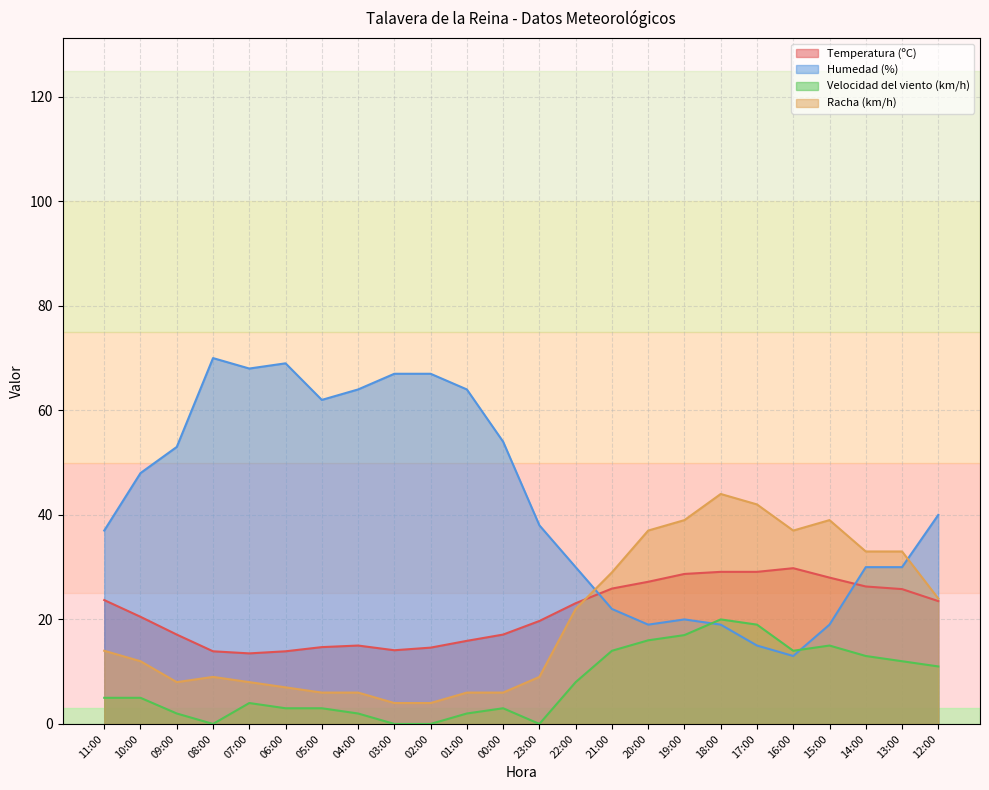

Reading left to right, extract all data points from this chart.

Temperatura (ºC): 11:00=23.7	10:00=20.5	09:00=17.1	08:00=13.9	07:00=13.5	06:00=13.9	05:00=14.7	04:00=15.0	03:00=14.1	02:00=14.6	01:00=15.9	00:00=17.1	23:00=19.7	22:00=23.1	21:00=25.9	20:00=27.2	19:00=28.7	18:00=29.1	17:00=29.1	16:00=29.8	15:00=28.0	14:00=26.3	13:00=25.8	12:00=23.5
Humedad (%): 11:00=37.0	10:00=48.0	09:00=53.0	08:00=70.0	07:00=68.0	06:00=69.0	05:00=62.0	04:00=64.0	03:00=67.0	02:00=67.0	01:00=64.0	00:00=54.0	23:00=38.0	22:00=30.0	21:00=22.0	20:00=19.0	19:00=20.0	18:00=19.0	17:00=15.0	16:00=13.0	15:00=19.0	14:00=30.0	13:00=30.0	12:00=40.0
Velocidad del viento (km/h): 11:00=5.0	10:00=5.0	09:00=2.0	08:00=0.0	07:00=4.0	06:00=3.0	05:00=3.0	04:00=2.0	03:00=0.0	02:00=0.0	01:00=2.0	00:00=3.0	23:00=0.0	22:00=8.0	21:00=14.0	20:00=16.0	19:00=17.0	18:00=20.0	17:00=19.0	16:00=14.0	15:00=15.0	14:00=13.0	13:00=12.0	12:00=11.0
Racha (km/h): 11:00=14.0	10:00=12.0	09:00=8.0	08:00=9.0	07:00=8.0	06:00=7.0	05:00=6.0	04:00=6.0	03:00=4.0	02:00=4.0	01:00=6.0	00:00=6.0	23:00=9.0	22:00=22.0	21:00=29.0	20:00=37.0	19:00=39.0	18:00=44.0	17:00=42.0	16:00=37.0	15:00=39.0	14:00=33.0	13:00=33.0	12:00=24.0